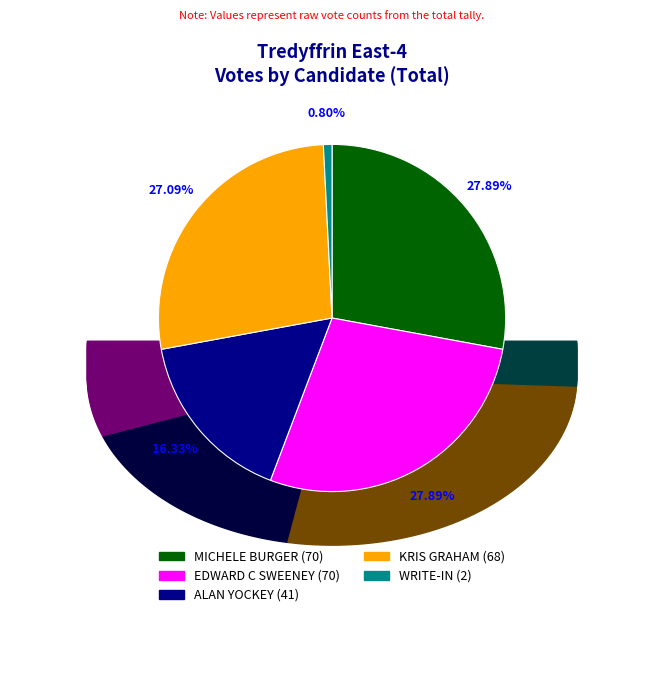

To the nearest percent, what portion does KRIS GRAHAM represent?

27%